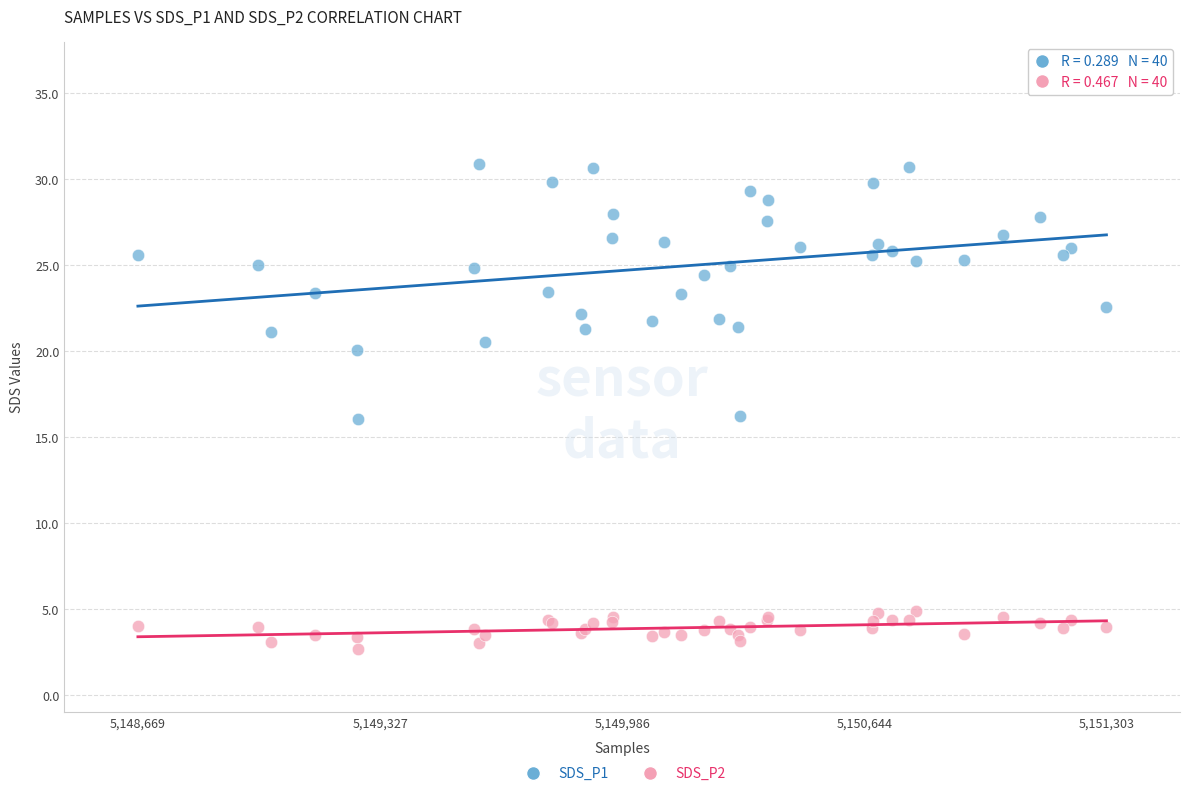

Which series reaches the maximum Y coordinate?

SDS_P1